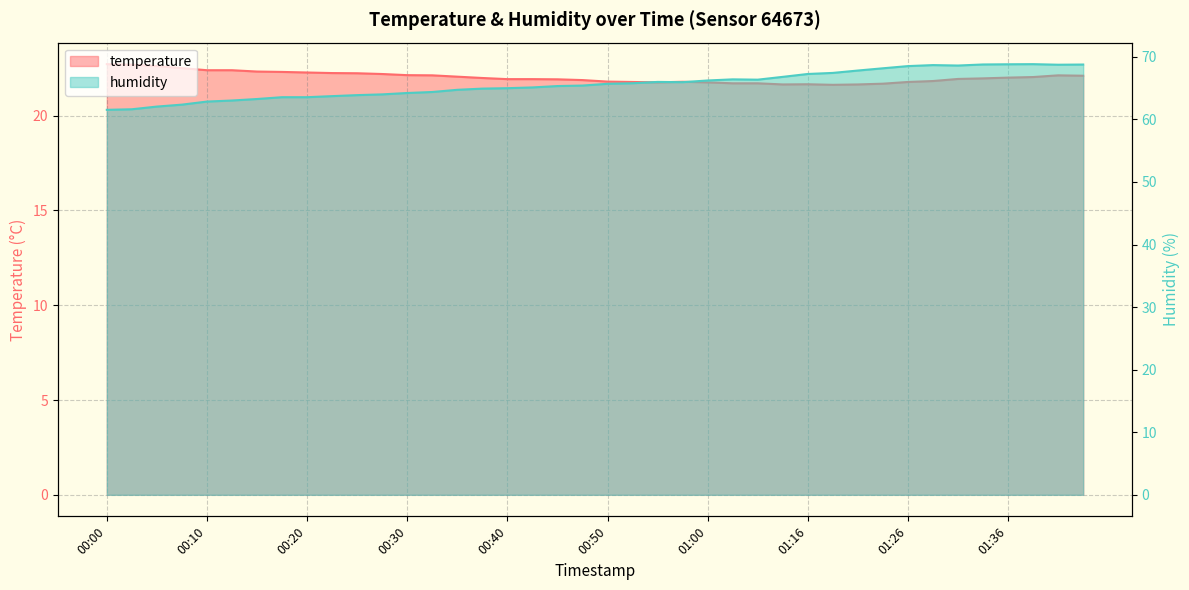

Reading left to right, what are all the values shown in this chart?

temperature: 00:00=22.7	00:03=22.7	00:05=22.6	00:07=22.5	00:10=22.4	00:12=22.4	00:15=22.3	00:17=22.3	00:20=22.3	00:22=22.2	00:25=22.2	00:27=22.2	00:30=22.1	00:32=22.1	00:35=22.1	00:37=22.0	00:40=21.9	00:42=21.9	00:45=21.9	00:47=21.9	00:50=21.8	00:52=21.8	00:55=21.8	00:57=21.8	01:00=21.8	01:02=21.7	01:05=21.7	01:10=21.6	01:16=21.7	01:18=21.6	01:21=21.6	01:23=21.7	01:26=21.8	01:28=21.8	01:31=21.9	01:33=22.0	01:36=22.0	01:38=22.0	01:41=22.1	01:43=22.1
humidity: 00:00=61.5	00:03=61.6	00:05=62.0	00:07=62.4	00:10=62.9	00:12=63.0	00:15=63.3	00:17=63.5	00:20=63.5	00:22=63.7	00:25=63.9	00:27=64.0	00:30=64.2	00:32=64.4	00:35=64.7	00:37=64.9	00:40=65.0	00:42=65.1	00:45=65.3	00:47=65.4	00:50=65.7	00:52=65.8	00:55=66.0	00:57=66.0	01:00=66.2	01:02=66.4	01:05=66.3	01:10=66.8	01:16=67.3	01:18=67.4	01:21=67.8	01:23=68.2	01:26=68.5	01:28=68.7	01:31=68.6	01:33=68.8	01:36=68.8	01:38=68.8	01:41=68.7	01:43=68.8